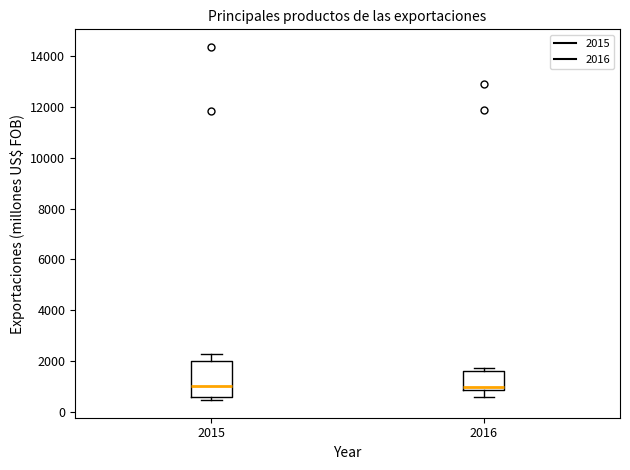

Reading left to right, transcribe this box plot: for each box, give where its median line is, the range the box spans, and where its two whiskers end, as read against the y-axis. The values are not printed on the chart, so give them approximately, as read against the axis.

2015: median 1000, box 600 to 2000, whiskers 400 to 2200
2016: median 1000, box 800 to 1600, whiskers 600 to 1800